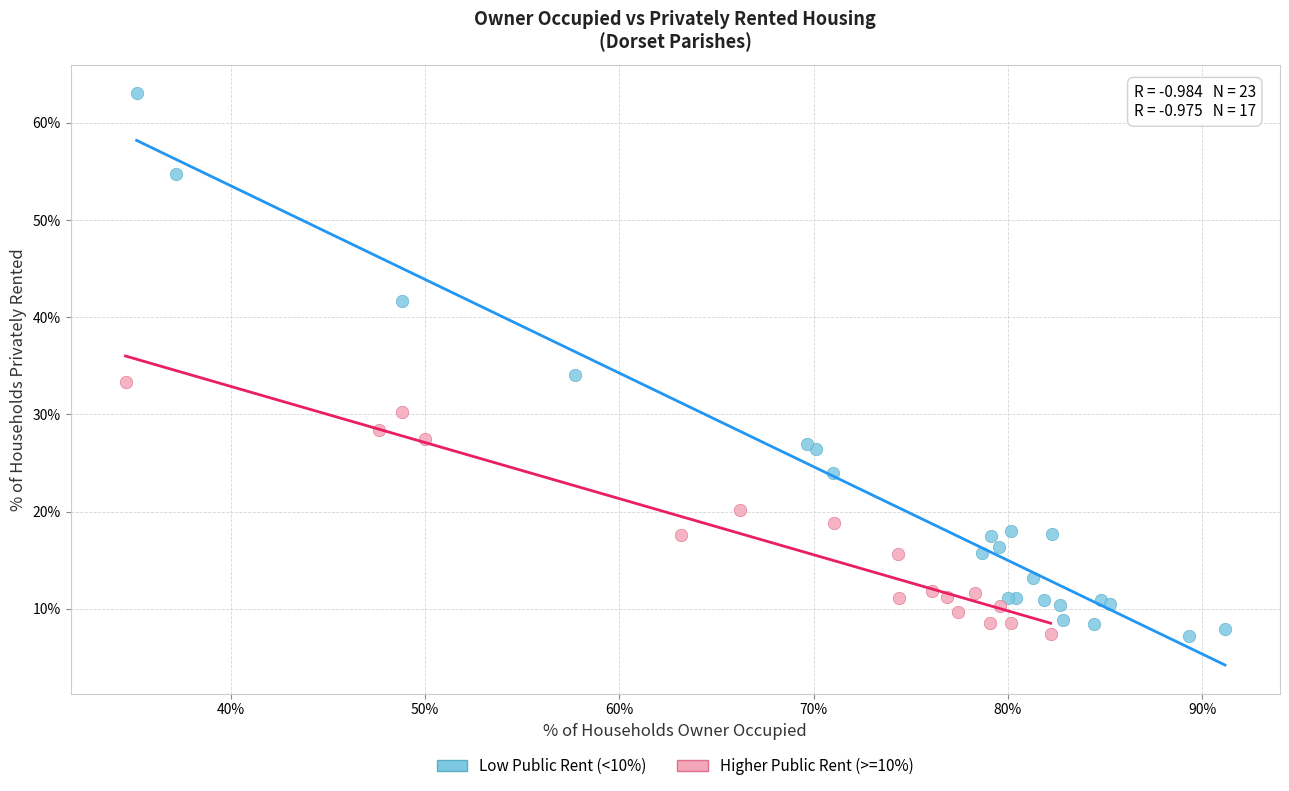

Which series reaches the maximum Y coordinate?

Low Public Rent (<10%)